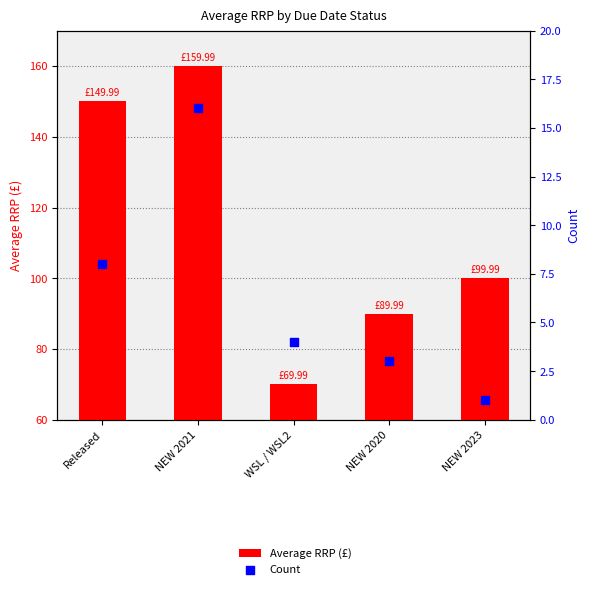

Which series contains the lowest Y value?

Count